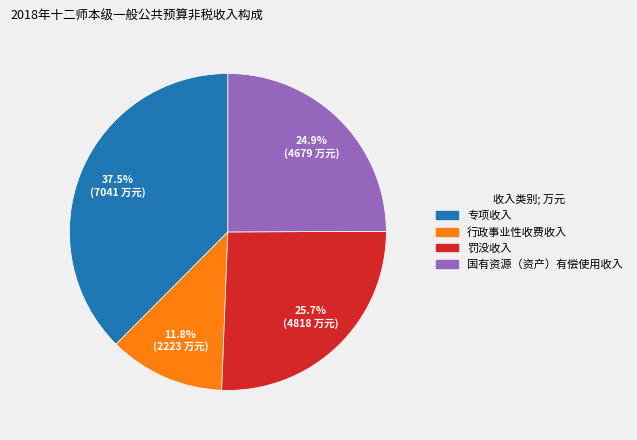

What is the smallest slice in the pie chart?

行政事业性收费收入